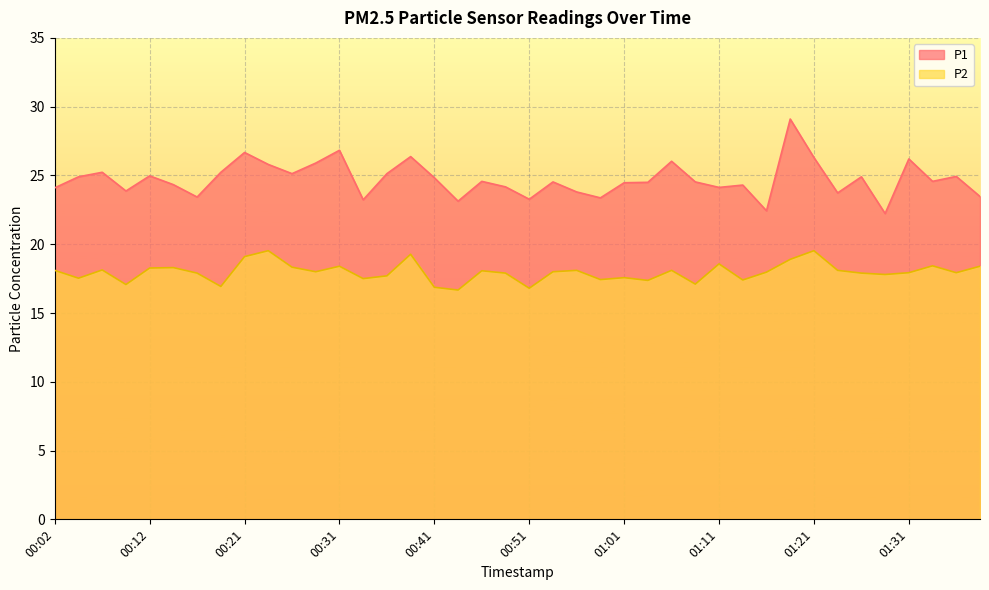

What is the total value across all series at 01:21?

45.8